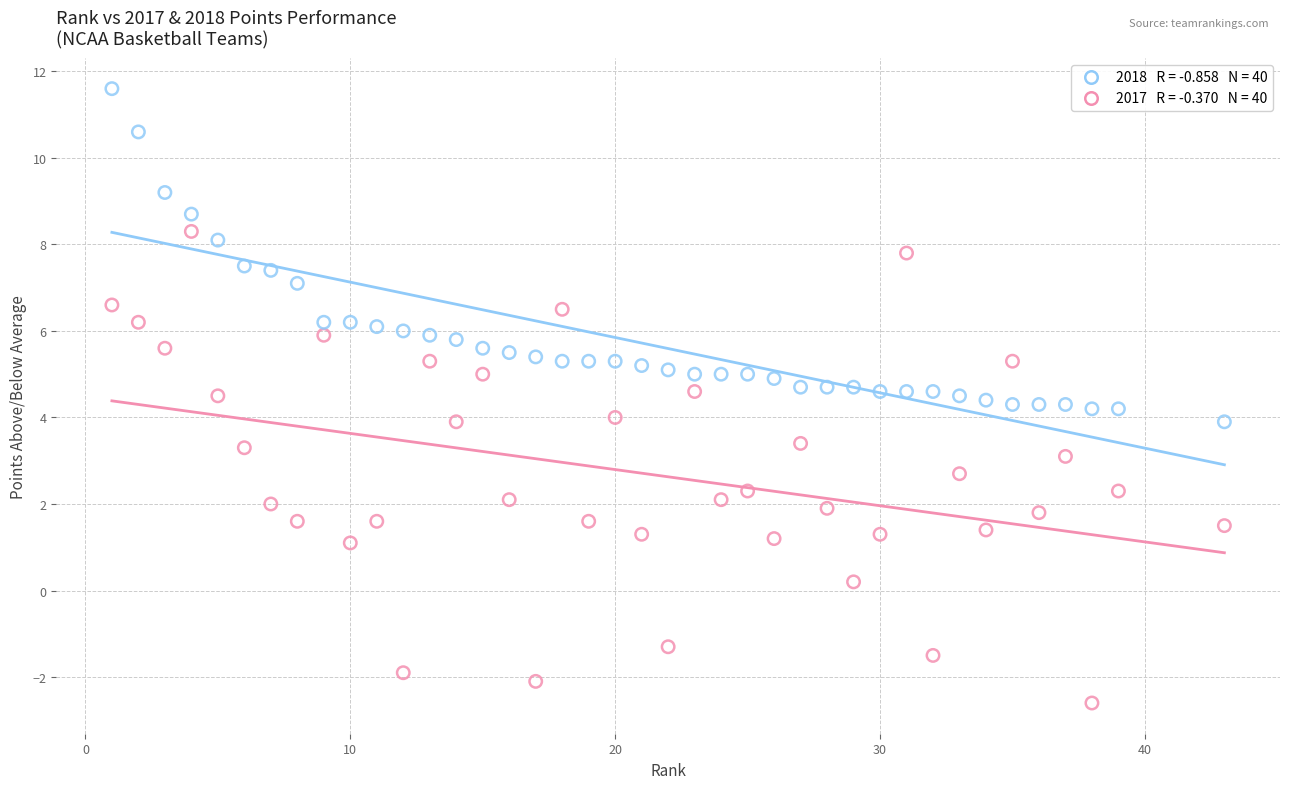

Across all data points, what is the range of X values (max minus min)?

42.0